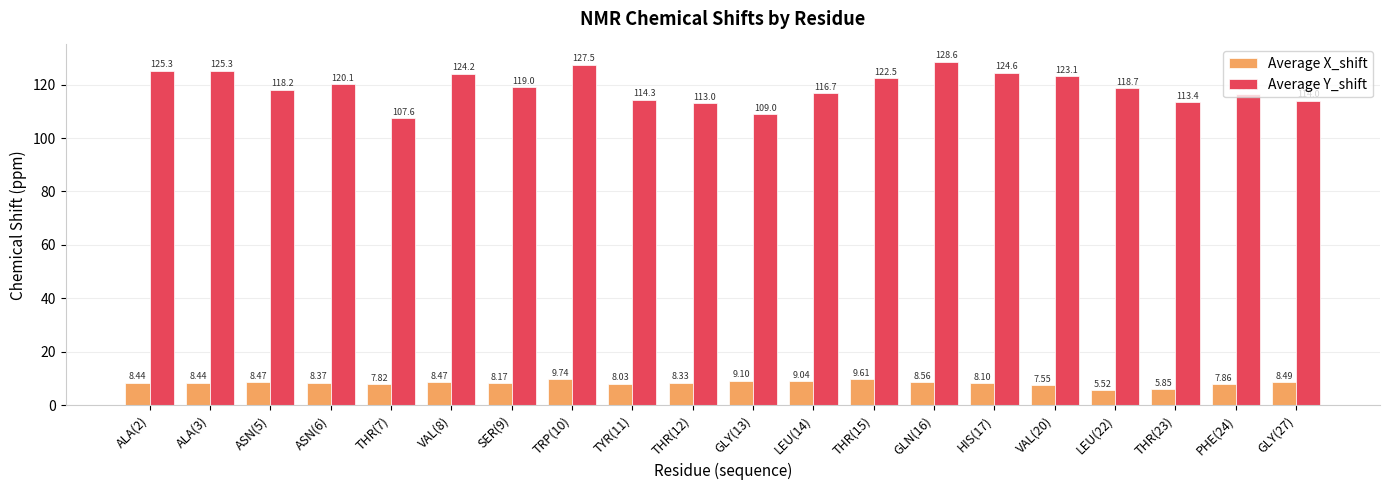

What is the difference between the Average Y_shift values at LEU(14) and GLY(13)?

7.7